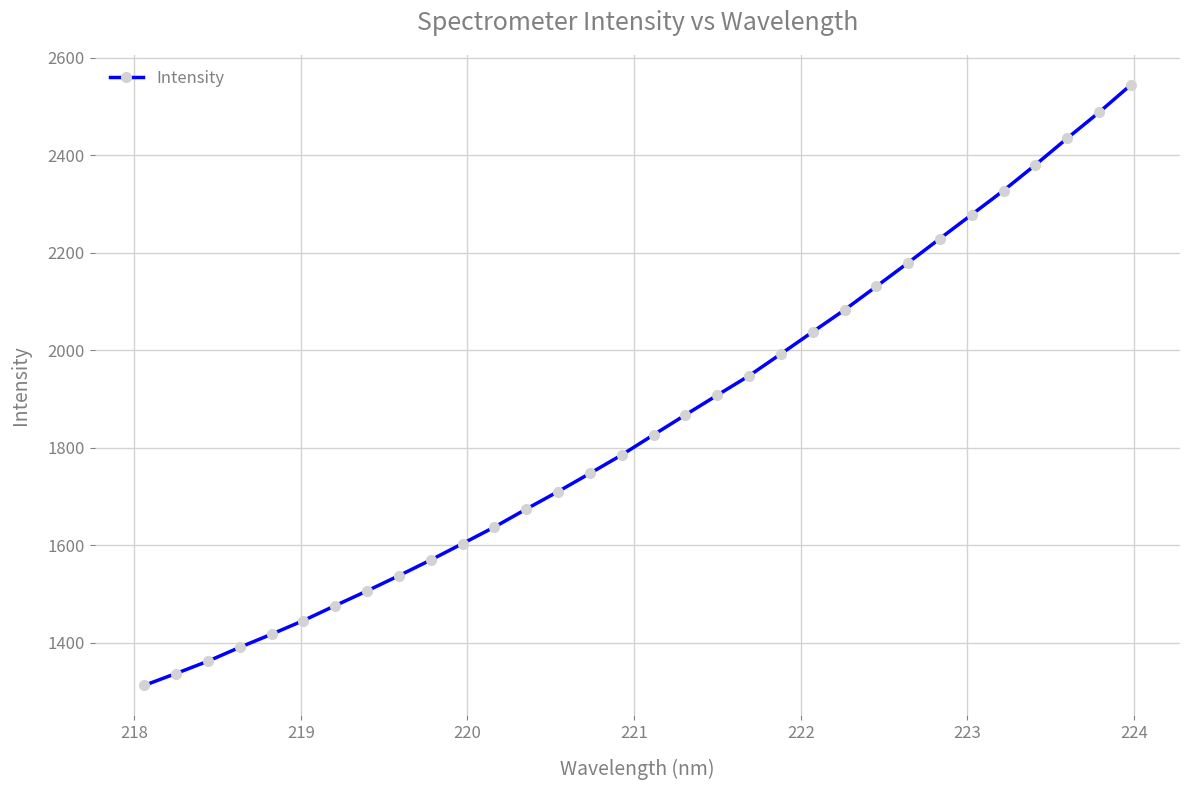

What is the difference between the maximum and minimum values?

1231.5